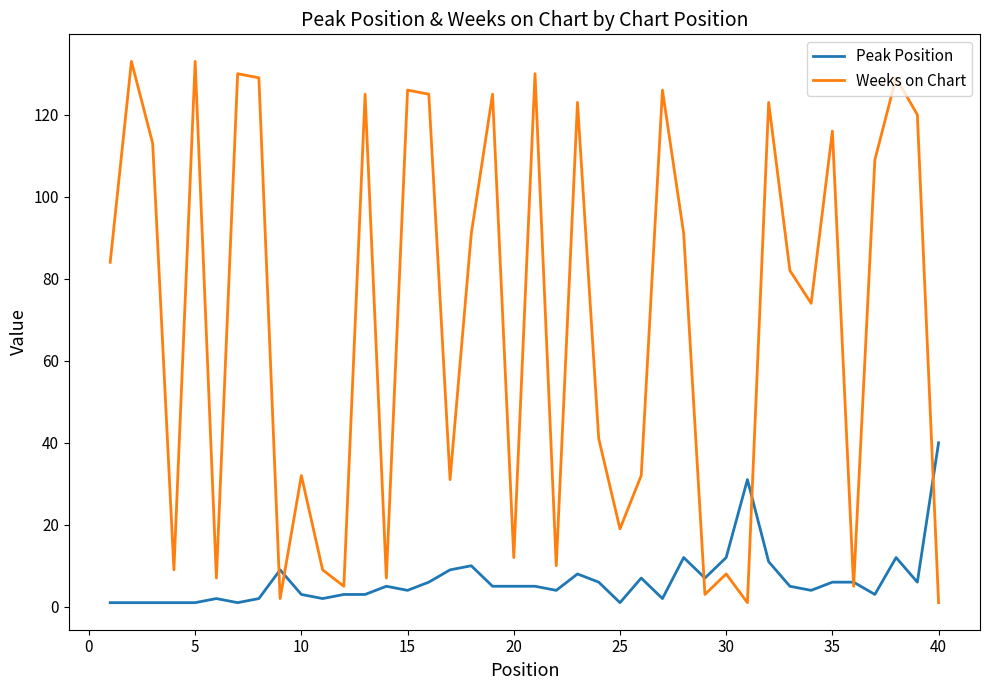

In Weeks on Chart, how many points are higher than both neighbors (excluding endpoints)?

14